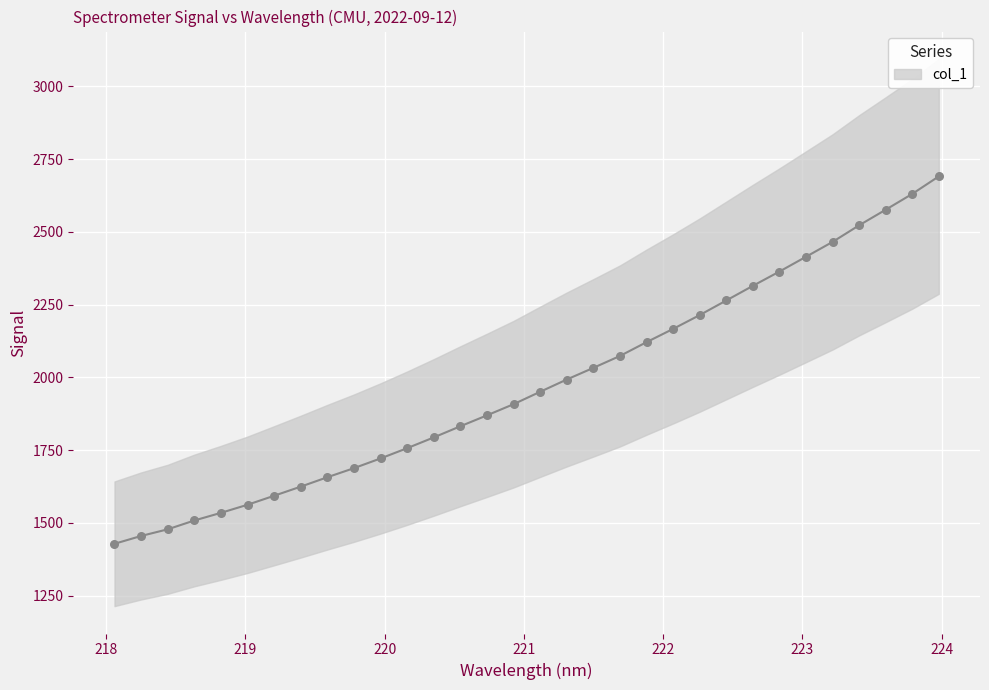

What is the ratio of the value at 218.8244 to the value at 222.6447?

0.7